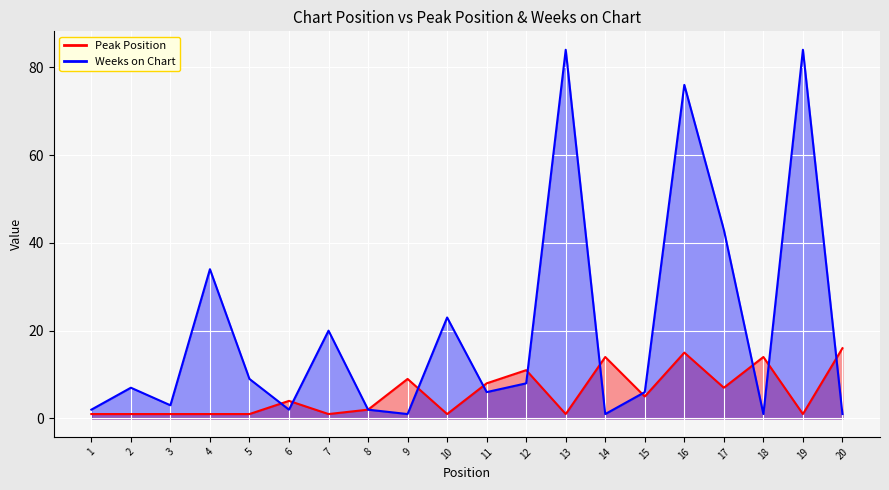

Does the chart display data point markers on the line(s)?

No